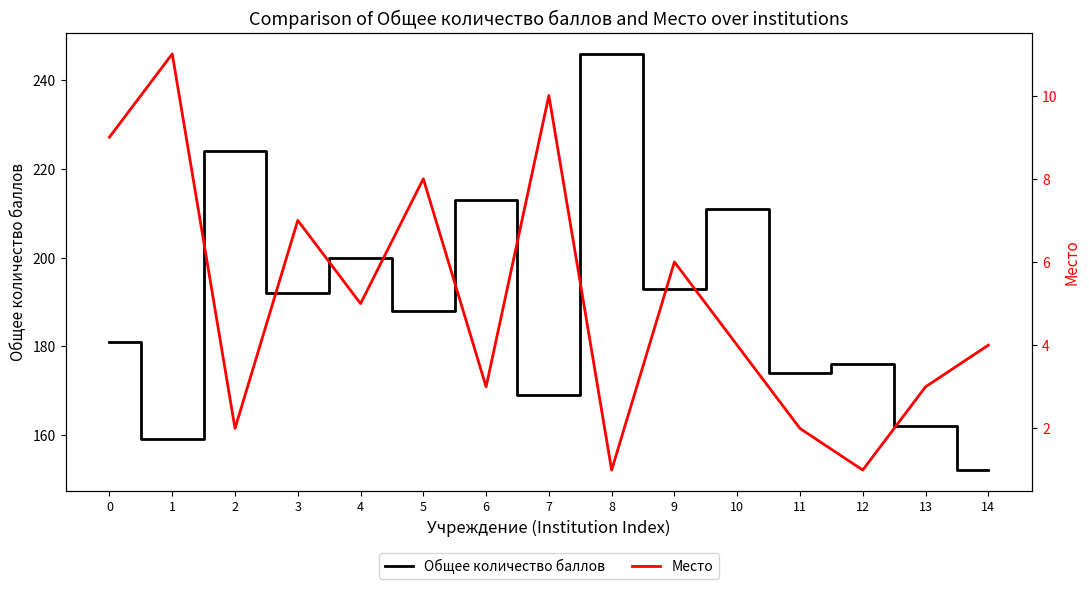

How many series are shown in this chart?

2